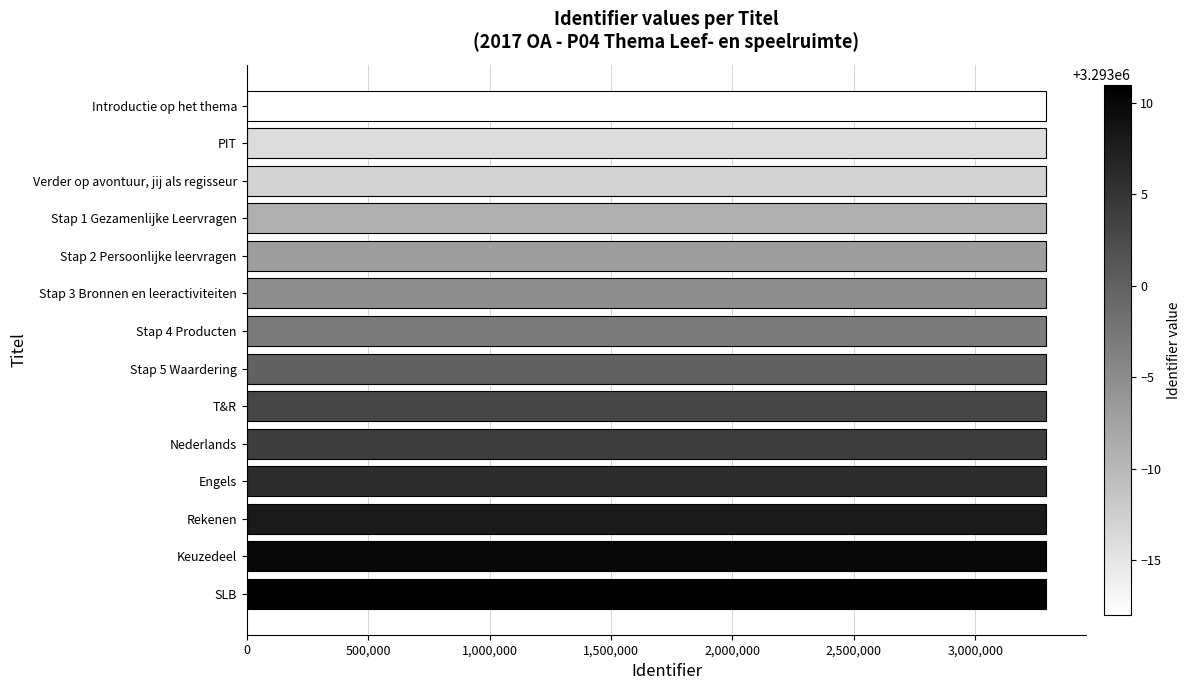

Rank the categories by value from lowest to highest.

Introductie op het thema, PIT, Verder op avontuur, jij als regisseur, Stap 1 Gezamenlijke Leervragen, Stap 2 Persoonlijke leervragen, Stap 3 Bronnen en leeractiviteiten, Stap 4 Producten, Stap 5 Waardering, T&R, Nederlands, Engels, Rekenen, Keuzedeel, SLB